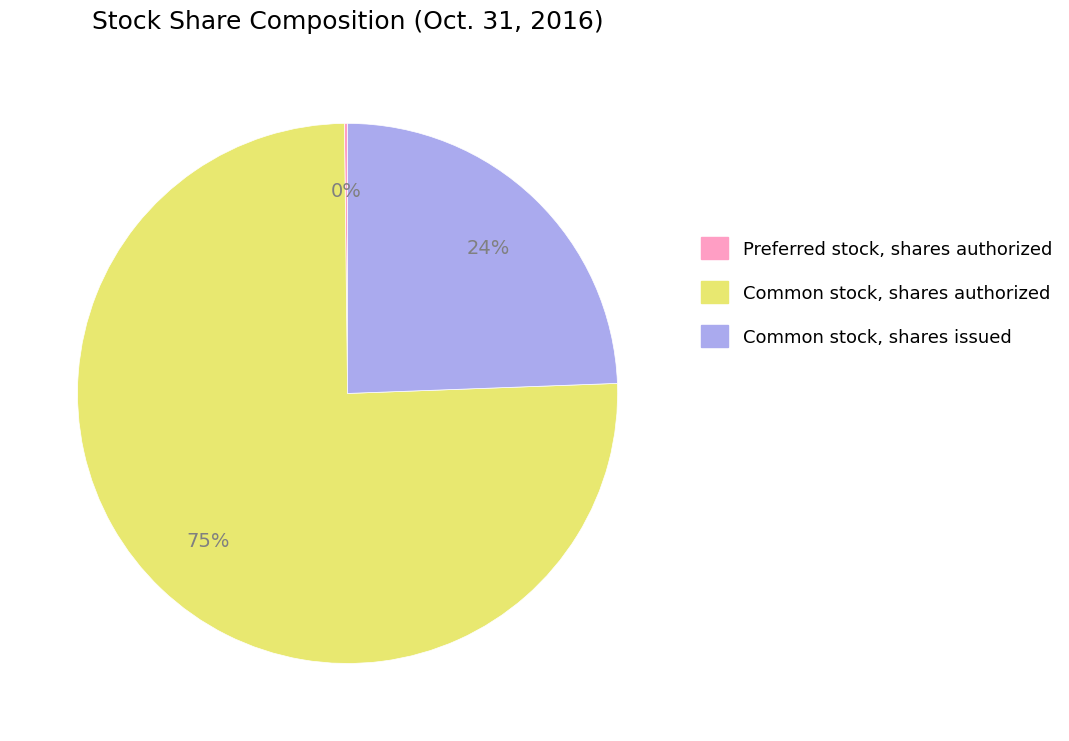

Which has a higher value, Common stock, shares issued or Common stock, shares authorized?

Common stock, shares authorized